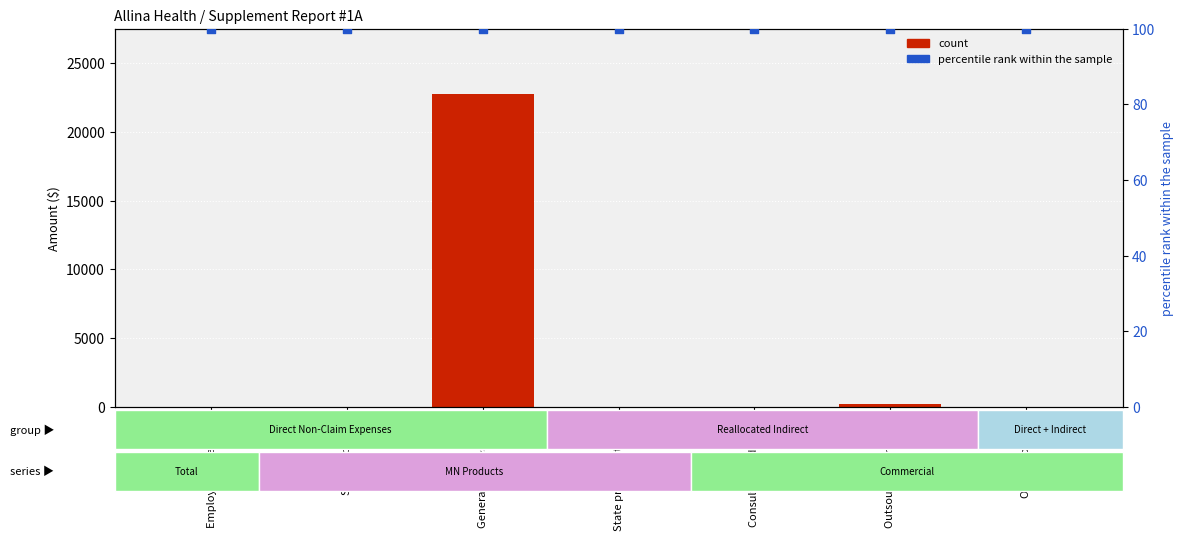

At how many categories does at least one series exceed 16917?

1